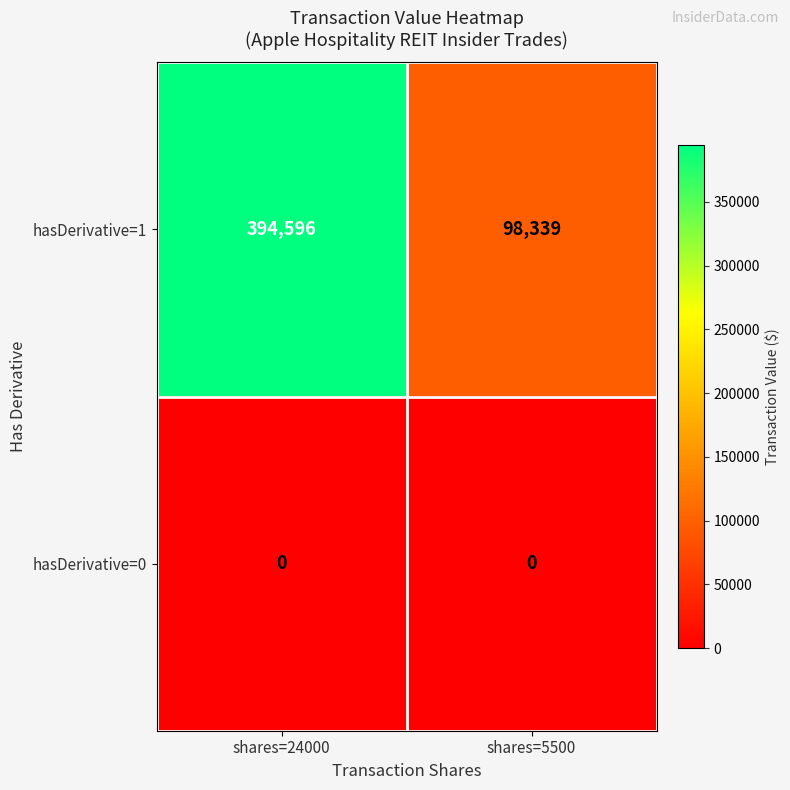

What is the greatest value displayed?

394596